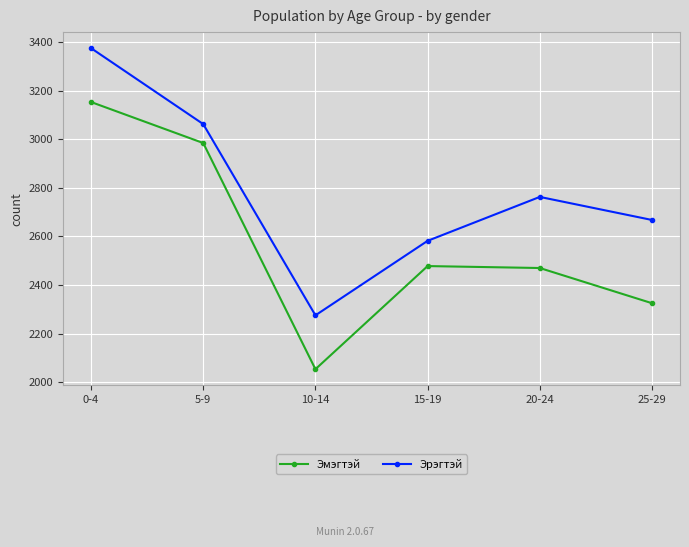

True or false: Эмэгтэй and Эрэгтэй intersect in this chart.

False